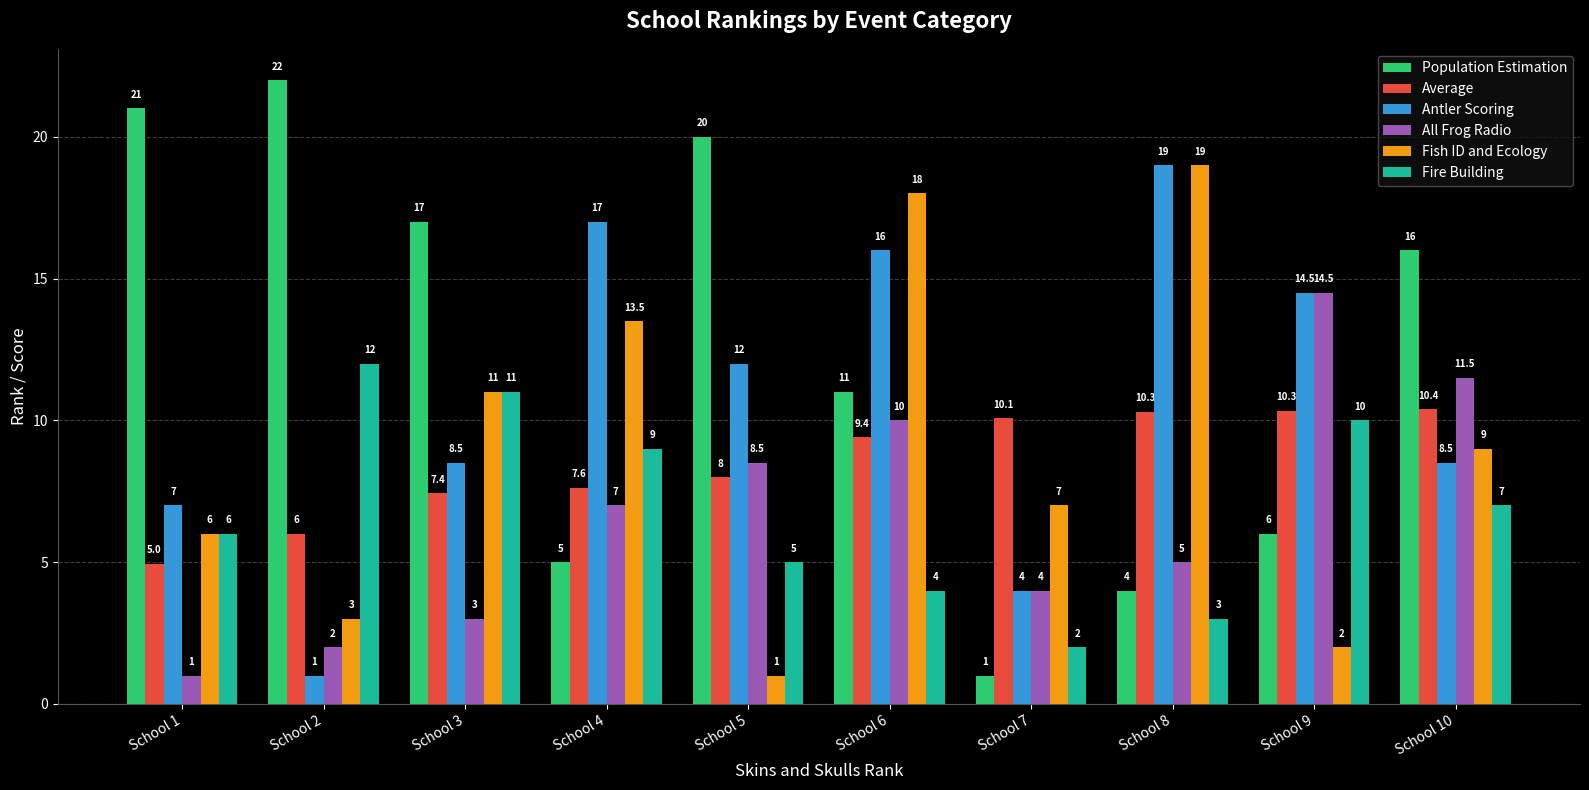

Is the value of Fire Building at School 2 greater than the value of Average at School 4?

Yes